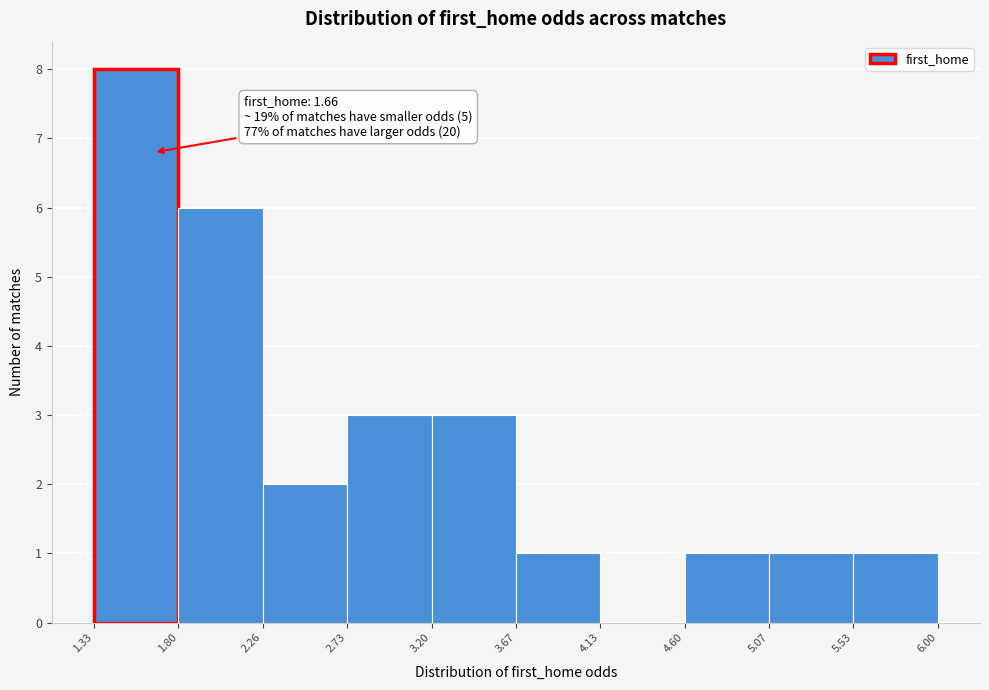

Which range on the x-axis has the tallest bar?

1.33 to 1.80